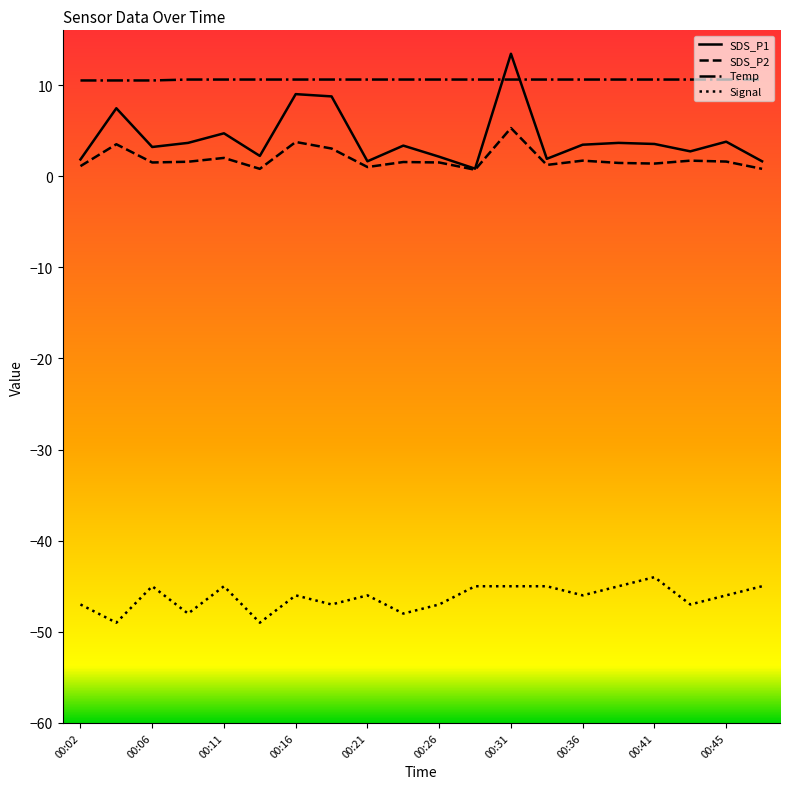

Which series has the largest total across all categories?

Temp